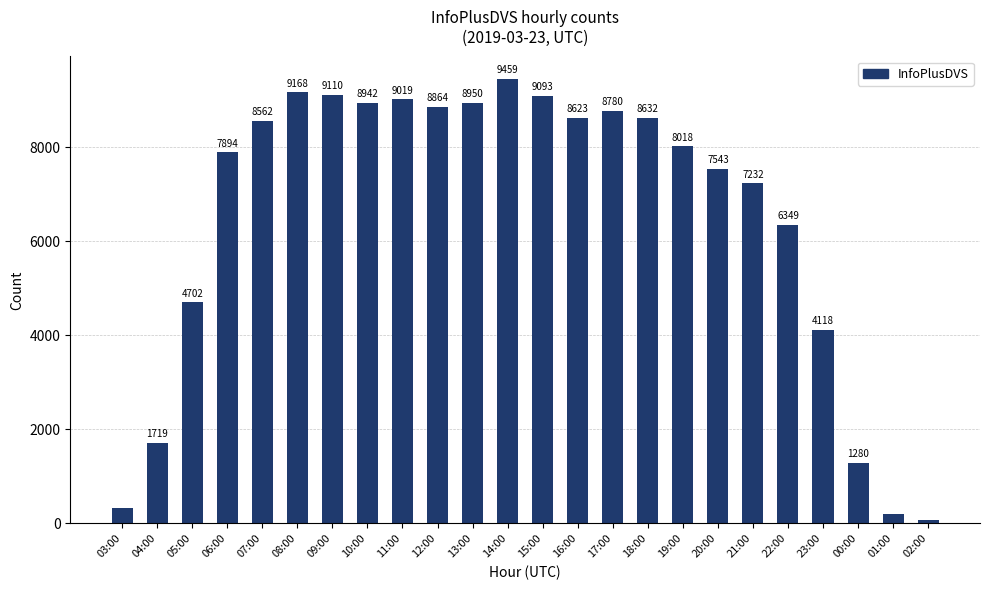

Which has a higher value, 09:00 or 13:00?

09:00